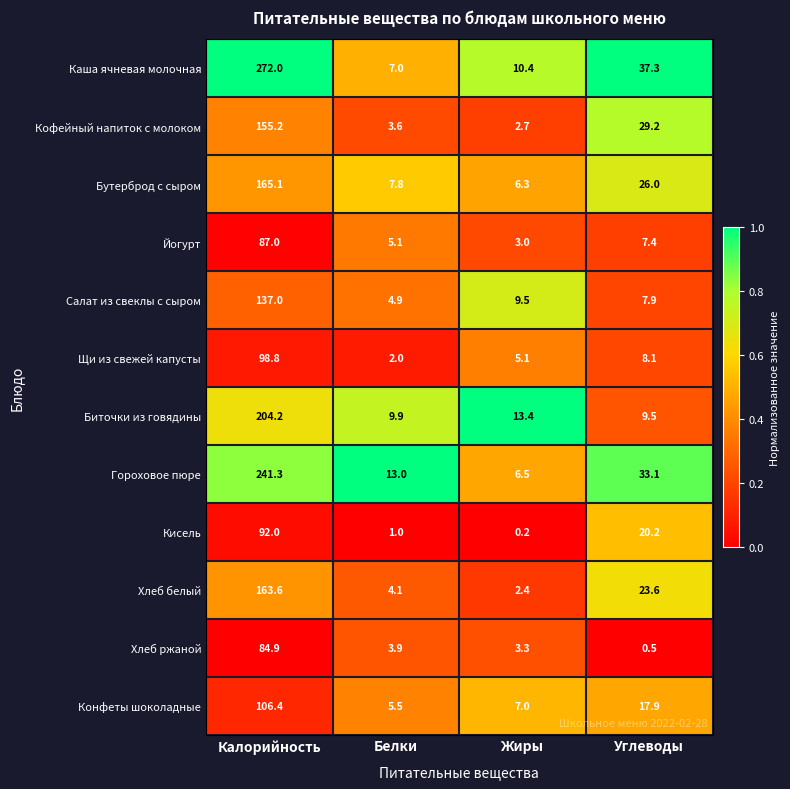

What is the difference between the maximum and minimum values in the Хлеб белый series?

161.2